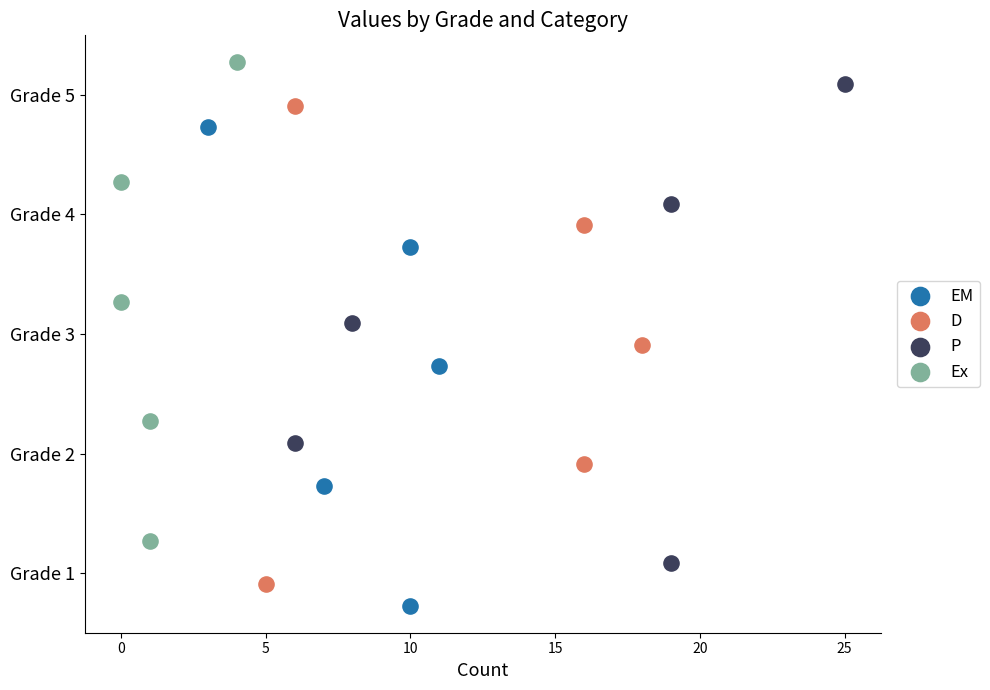

Which series reaches the minimum Y coordinate?

EM